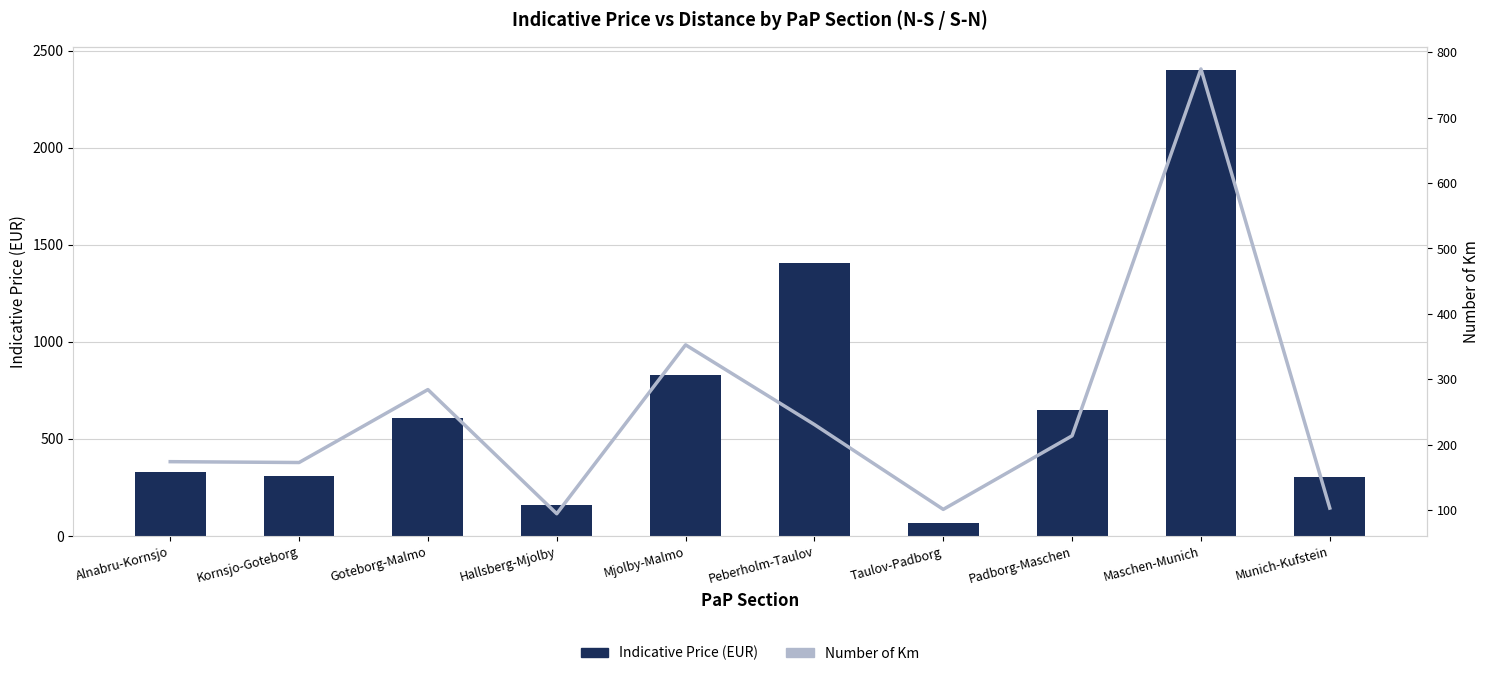

Between Padborg-Maschen and Mjolby-Malmo, which is larger?

Mjolby-Malmo